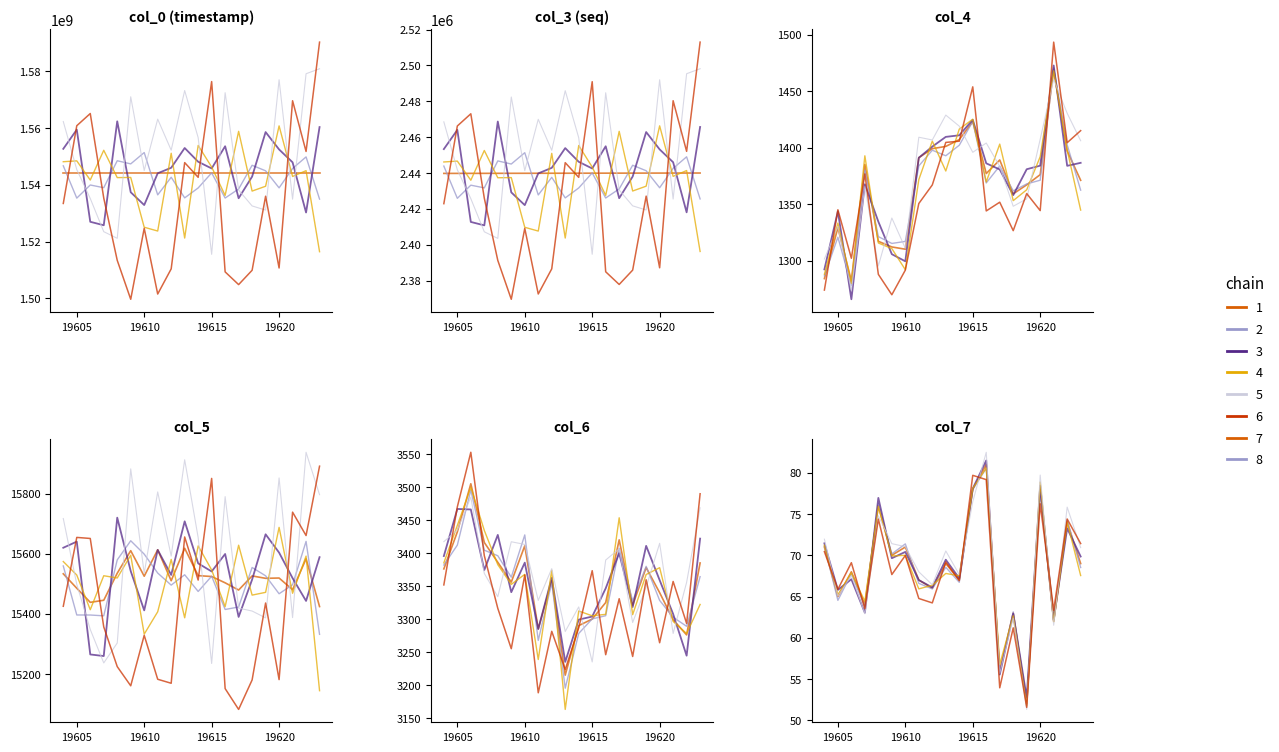

What is the difference between the chain 5 values at 17 and 6?

9.5